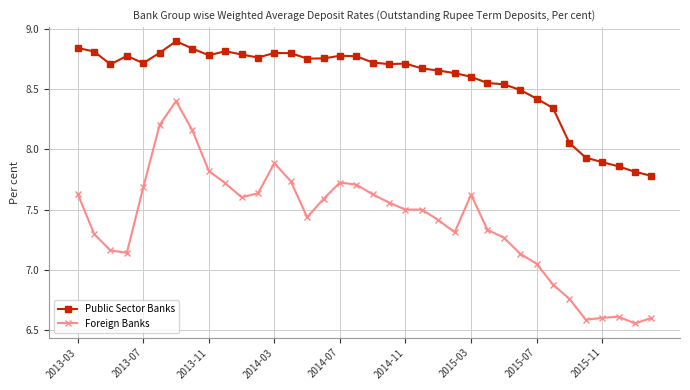

How many lines are shown in the chart?

2